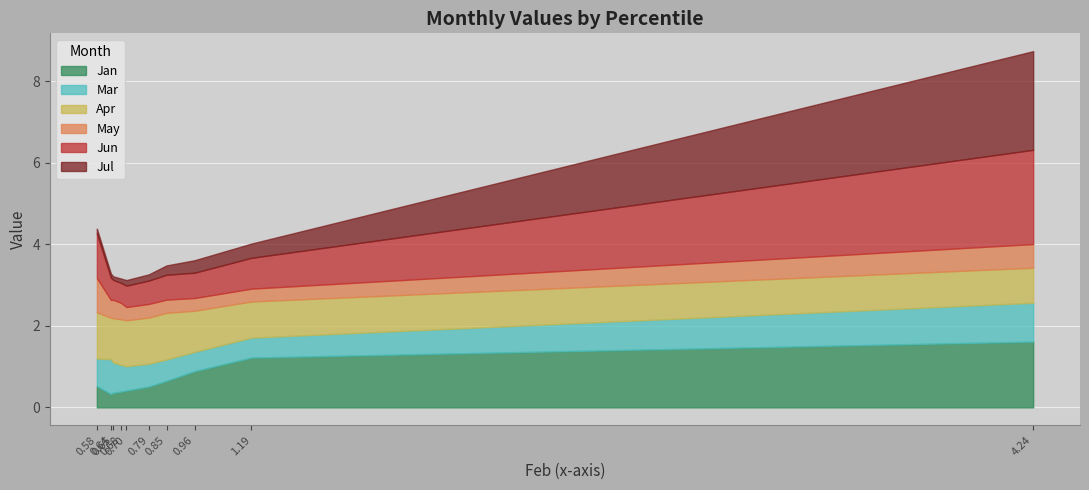

Is it true that Jul equals 0.0 at pct55?

False